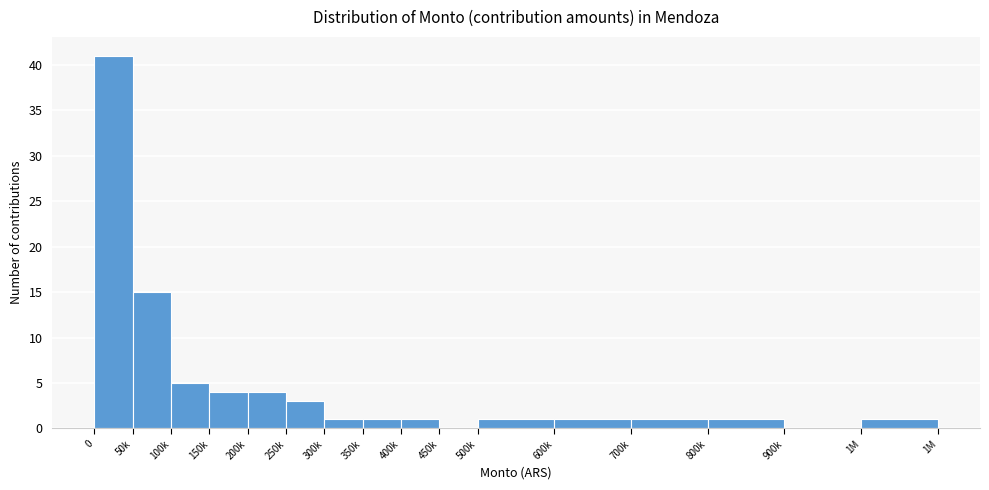

Reading left to right, transcribe all the data shown in this chart.

0=41	50k=15	100k=5	150k=4	200k=4	250k=3	300k=1	350k=1	400k=1	450k=0	500k=1	600k=1	700k=1	800k=1	900k=0	1M=1